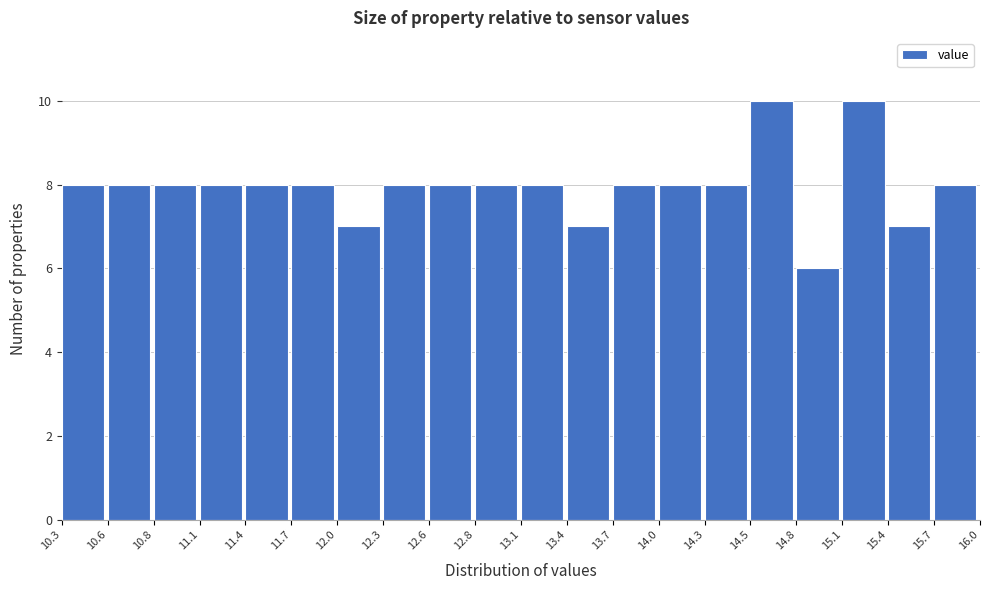

Reading left to right, list every bar in this chart as the range it spans on the x-axis followed by its height. The values are not printed on the chart, so give them approximately, as read against the axis.

10.3 to 10.6: 8
10.6 to 10.8: 8
10.8 to 11.1: 8
11.1 to 11.4: 8
11.4 to 11.7: 8
11.7 to 12.0: 8
12.0 to 12.3: 7
12.3 to 12.6: 8
12.6 to 12.8: 8
12.8 to 13.1: 8
13.1 to 13.4: 8
13.4 to 13.7: 7
13.7 to 14.0: 8
14.0 to 14.3: 8
14.3 to 14.5: 8
14.5 to 14.8: 10
14.8 to 15.1: 6
15.1 to 15.4: 10
15.4 to 15.7: 7
15.7 to 16.0: 8